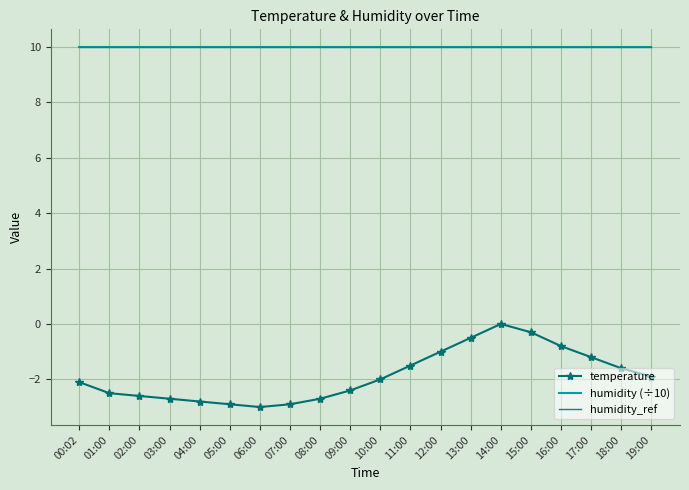

Which series has the largest range (max minus min)?

temperature